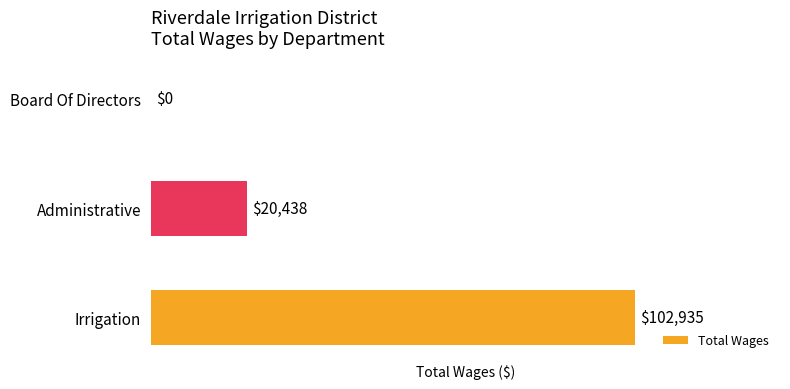

What is the maximum value shown in the chart?

102935